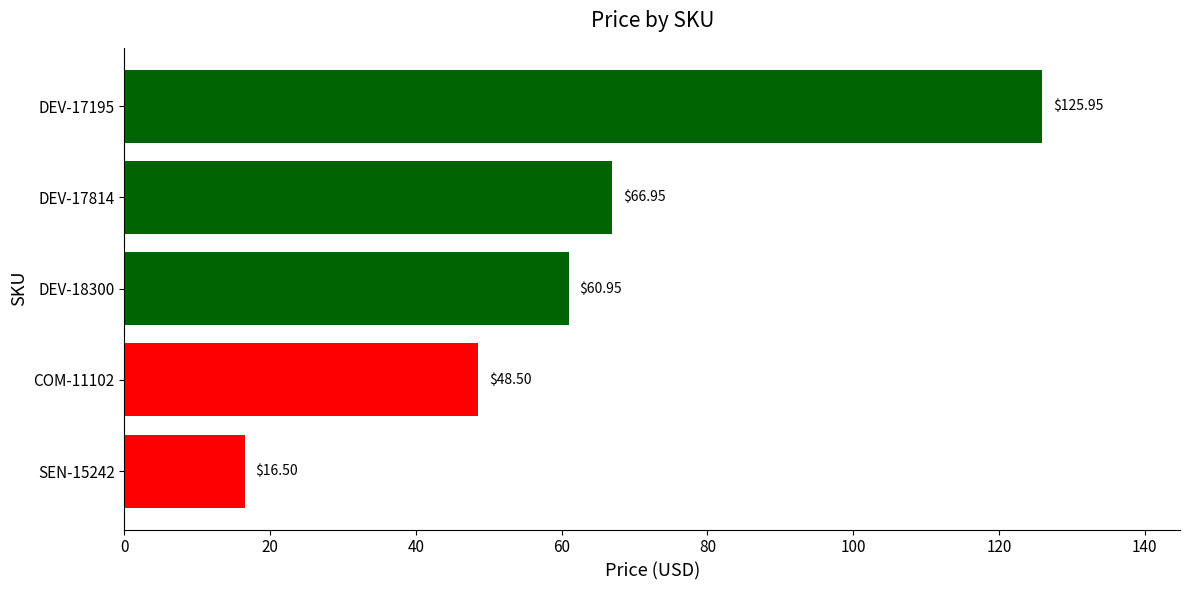

How many data points are less than 60?

2